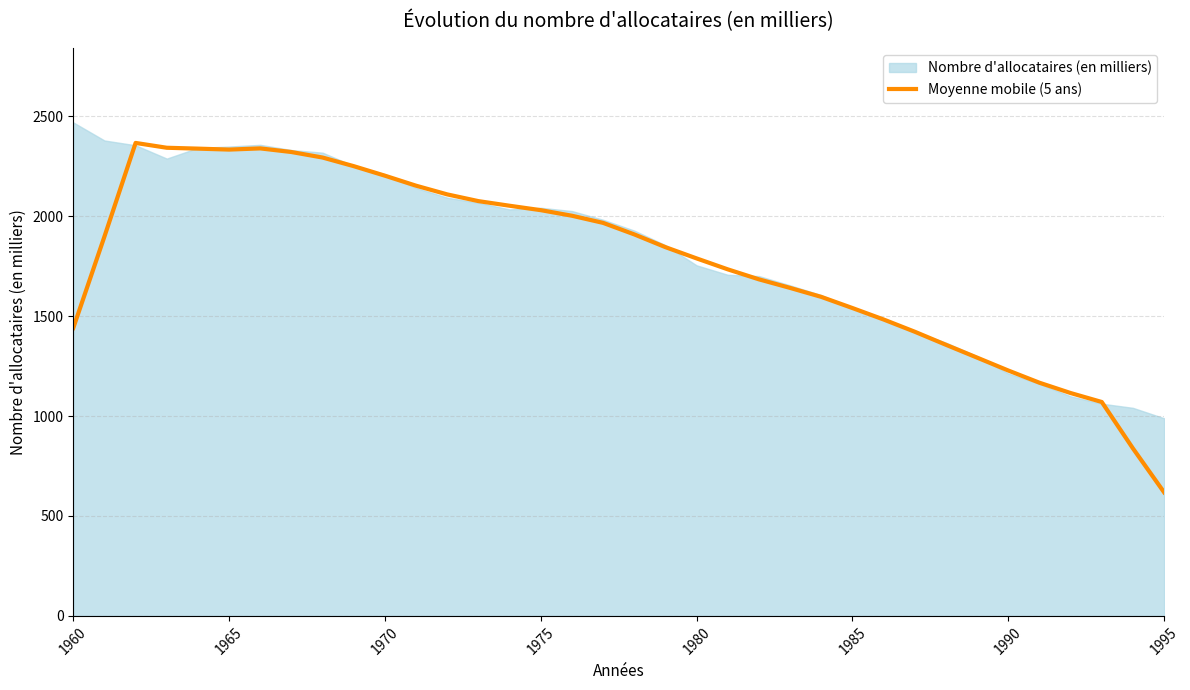

How many lines are shown in the chart?

1